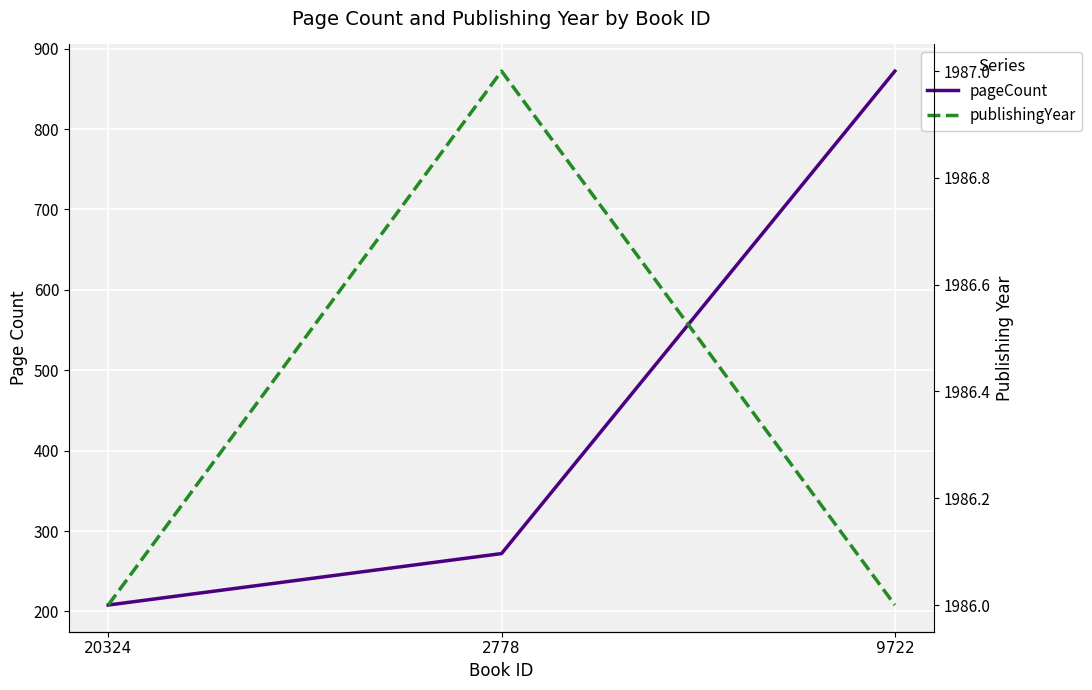

How many lines are shown in the chart?

2